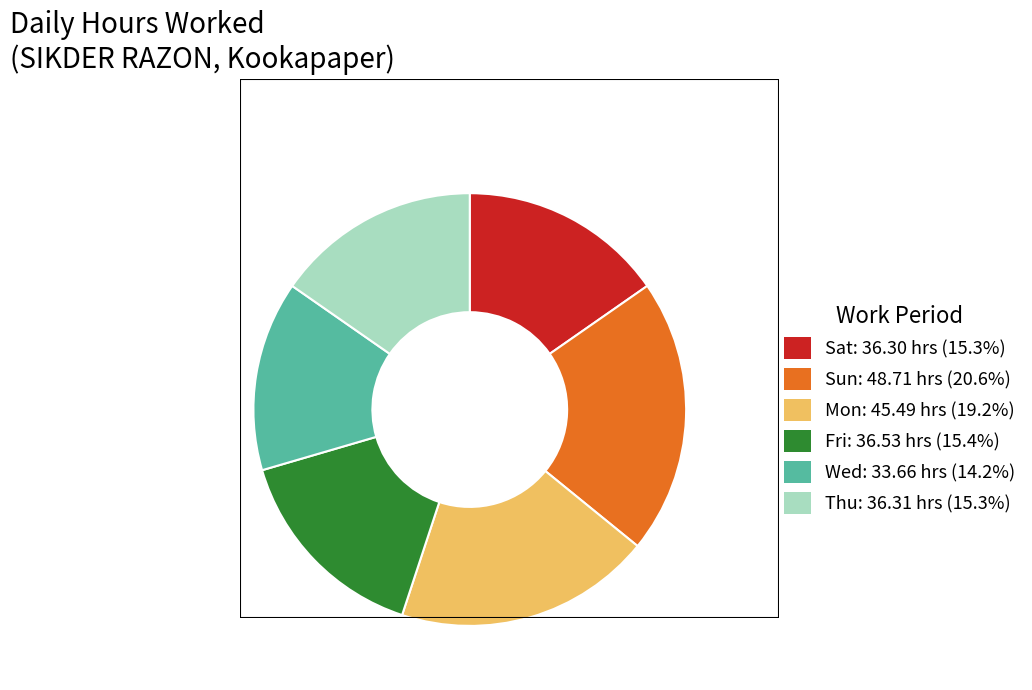

Is there any slice that represents more than half of the pie?

No